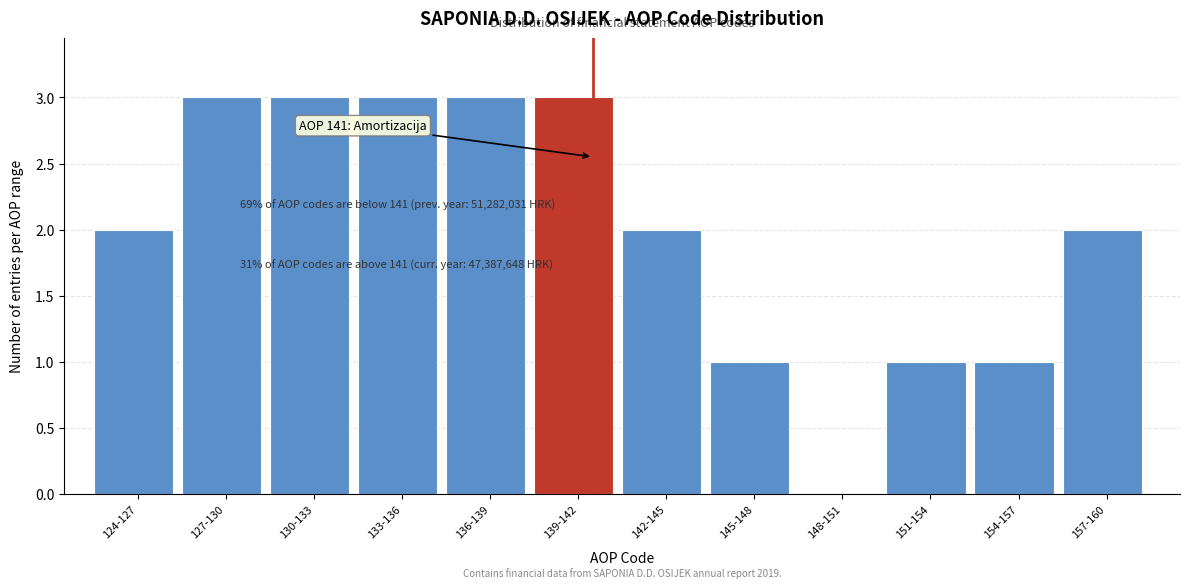

Reading left to right, what are all the values shown in this chart?

124-127=2	127-130=3	130-133=3	133-136=3	136-139=3	139-142=3	142-145=2	145-148=1	148-151=0	151-154=1	154-157=1	157-160=2